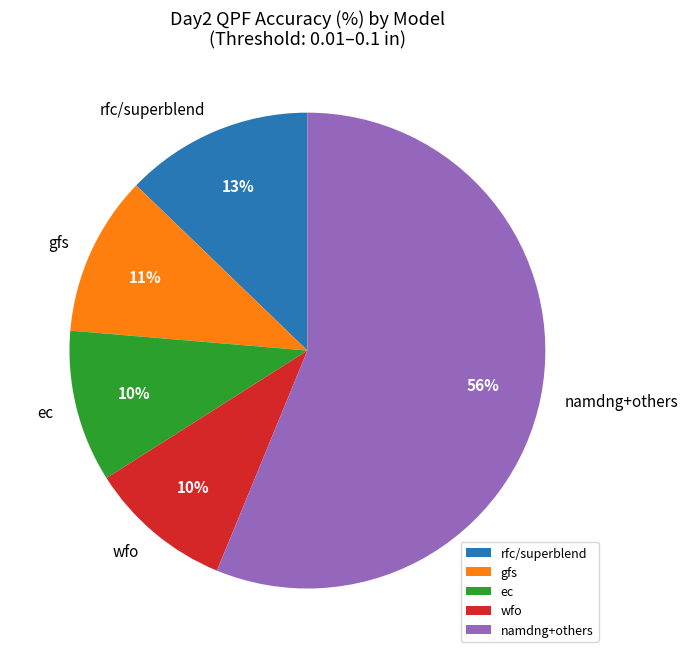

To the nearest percent, what is the average slice percentage?

20%